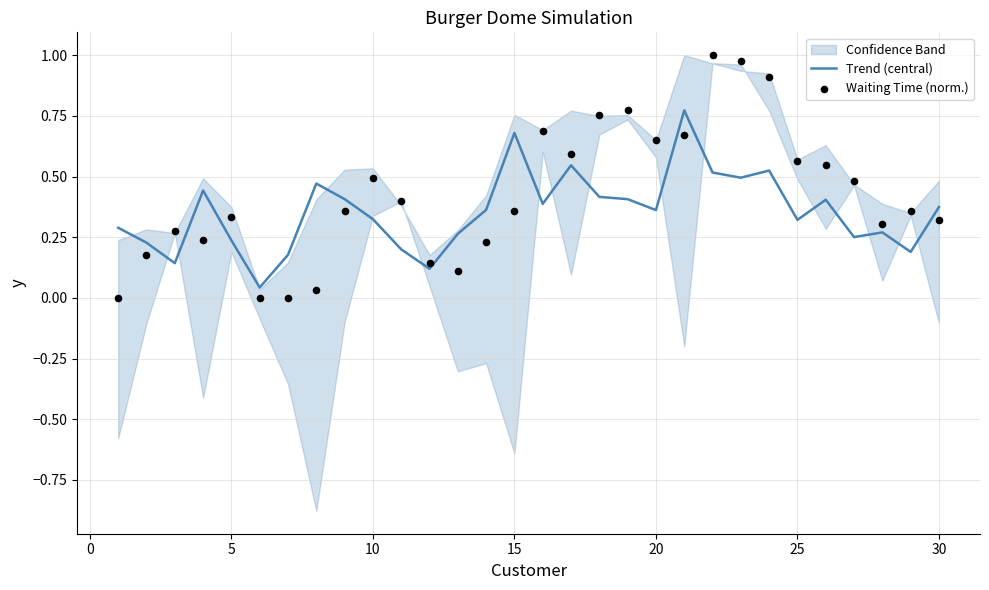

Which series contains the highest Y value?

Waiting Time (norm.)